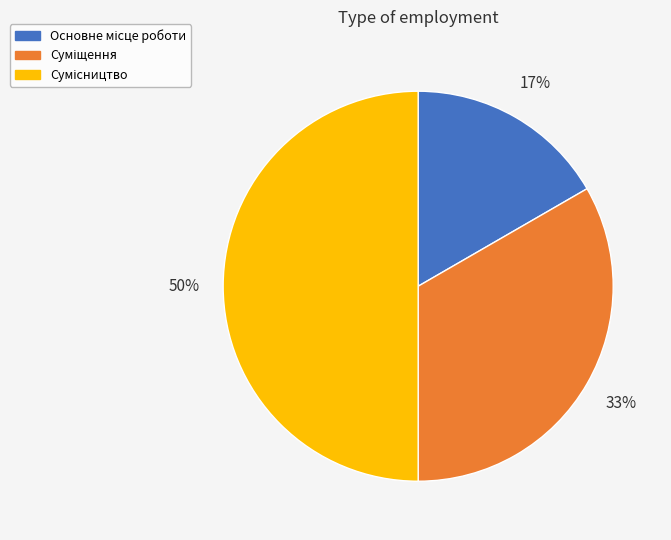

To the nearest percent, what is the average slice percentage?

33%